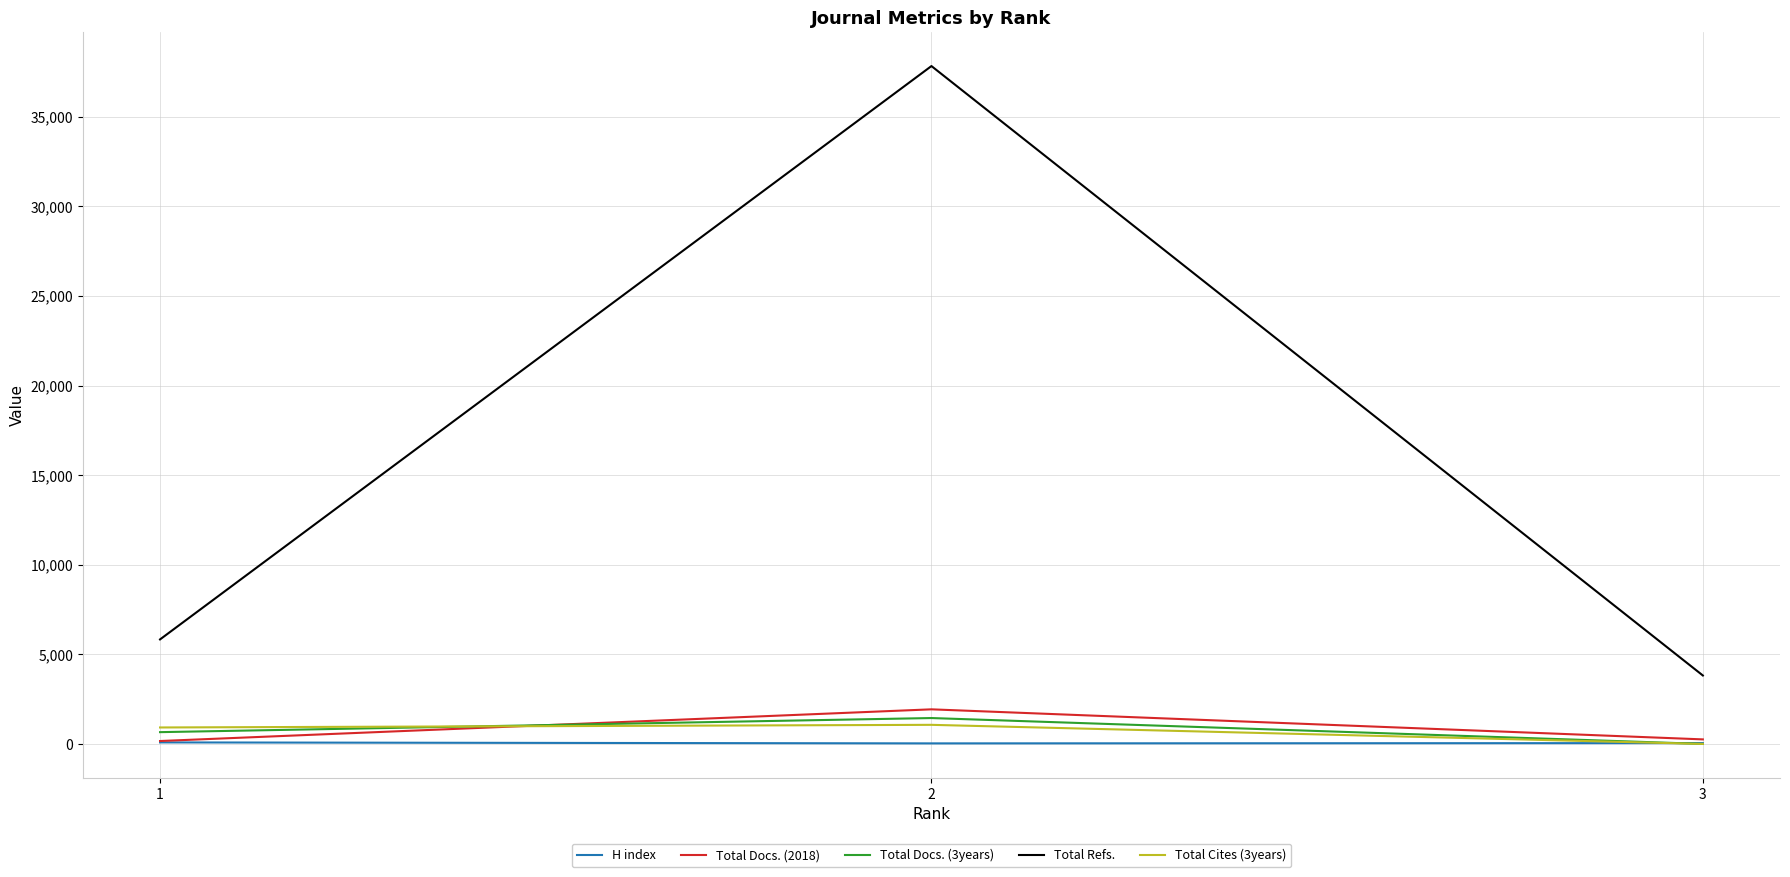

How many values in the Total Docs. (2018) series are below 254?

1